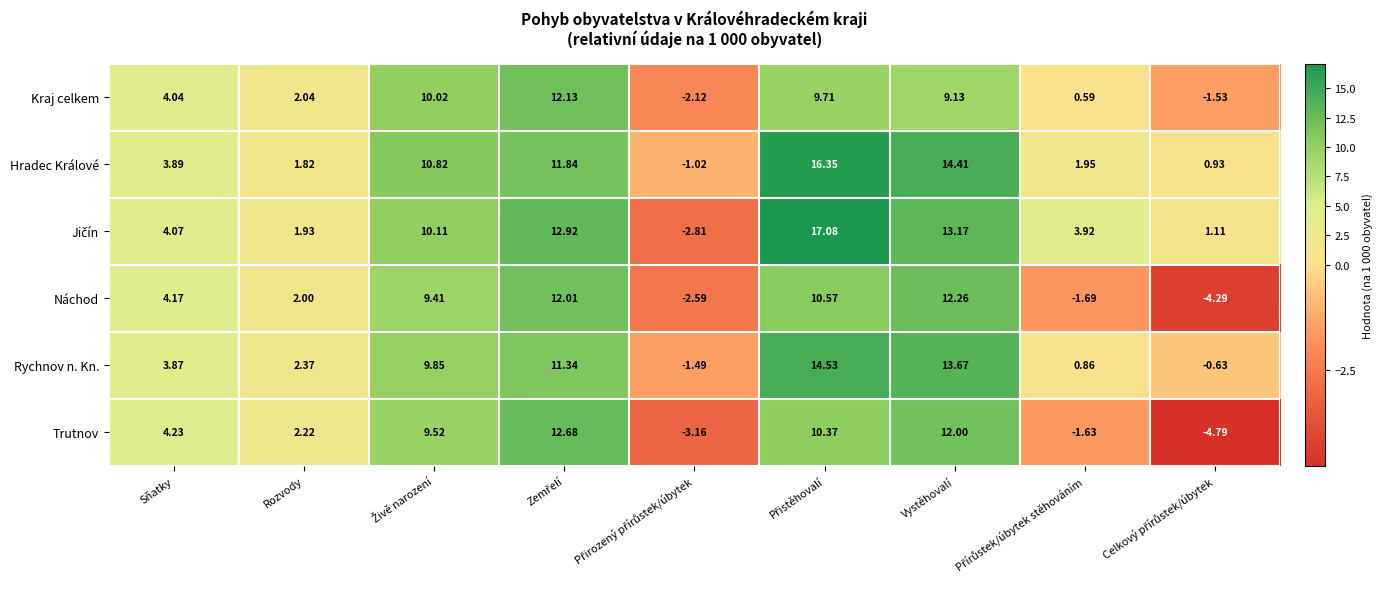

How many categories are shown in the chart?

9